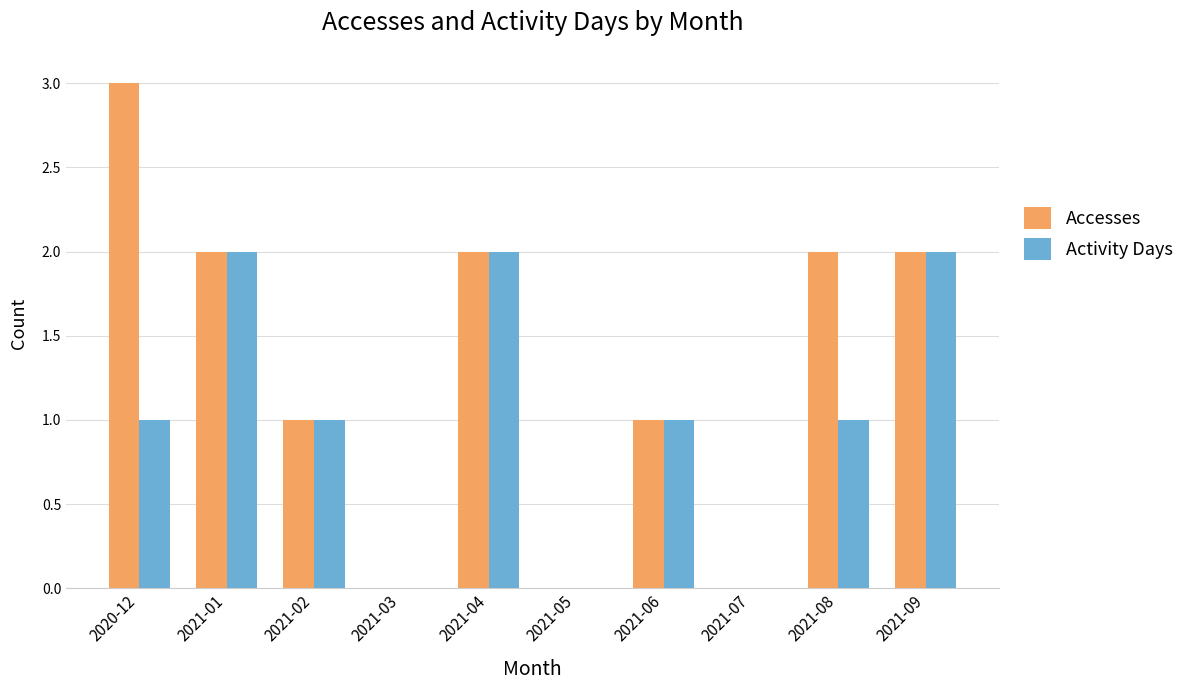

What are all the series names shown in the legend?

Accesses, Activity Days